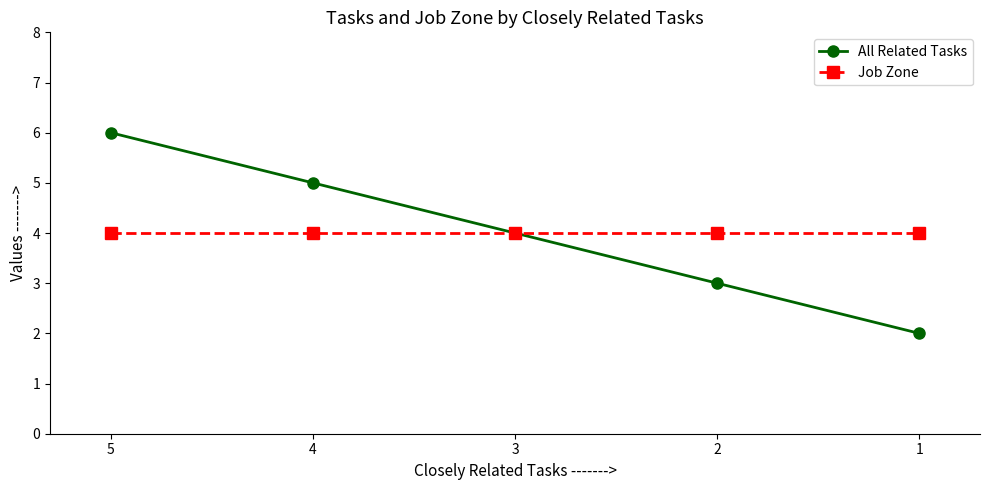

Rank the series at 5 from highest to lowest value.

All Related Tasks, Job Zone